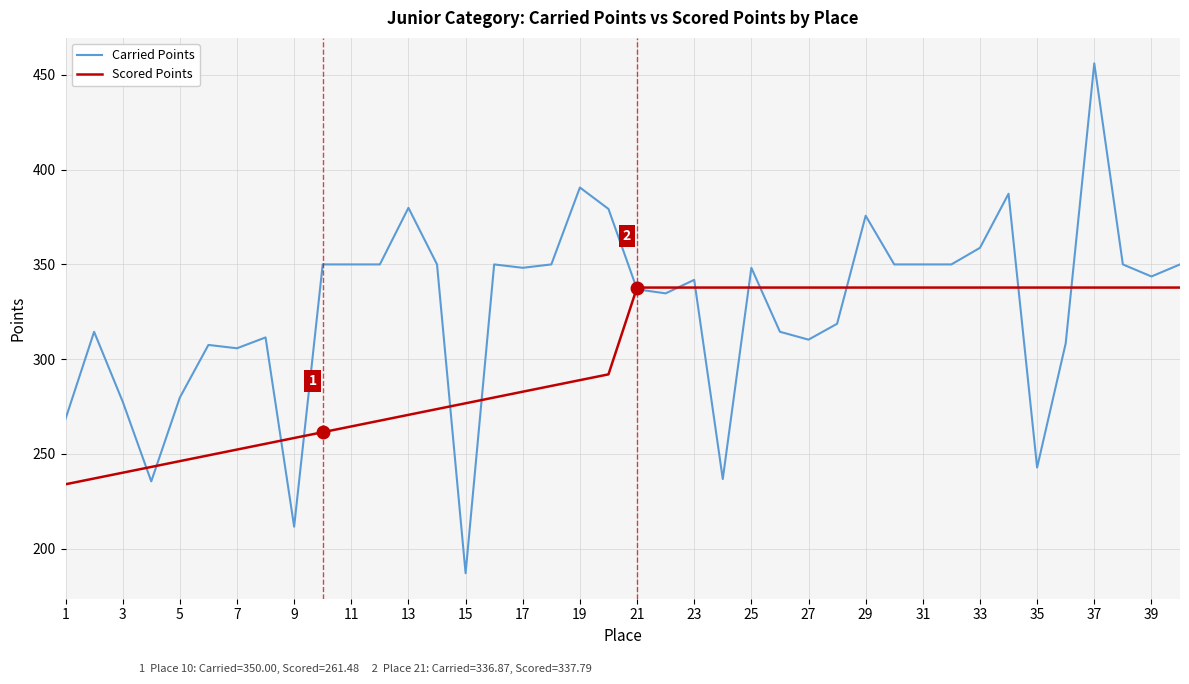

Which series ends up on top after the final intersection of Scored Points and Carried Points?

Carried Points